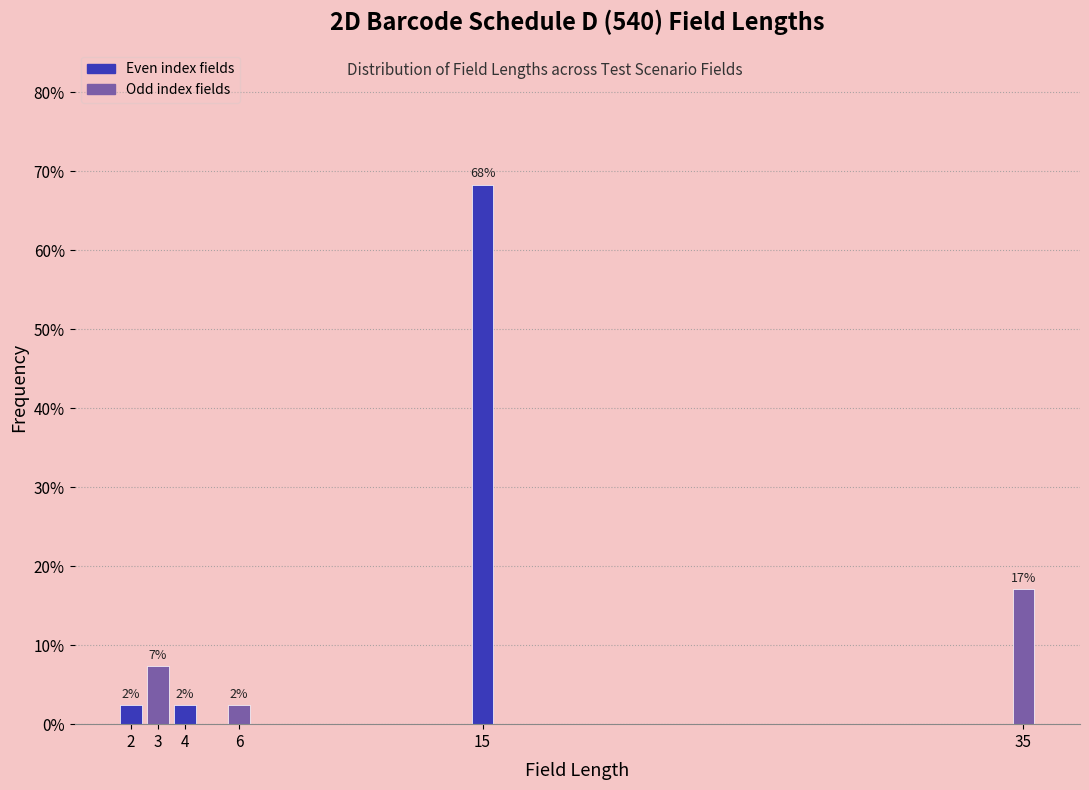

How many bars are there in total?

6